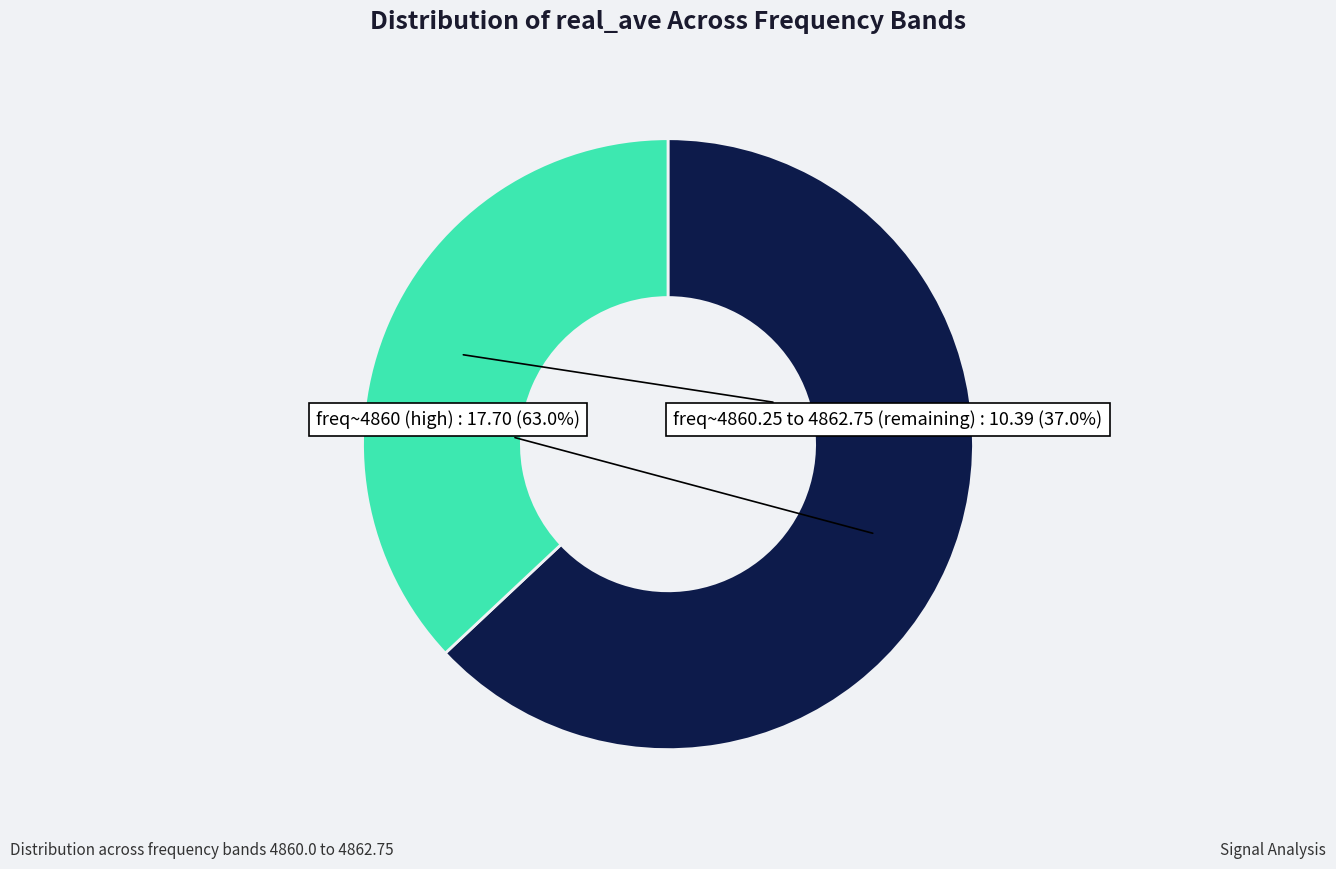

Is there a majority slice in this chart?

Yes